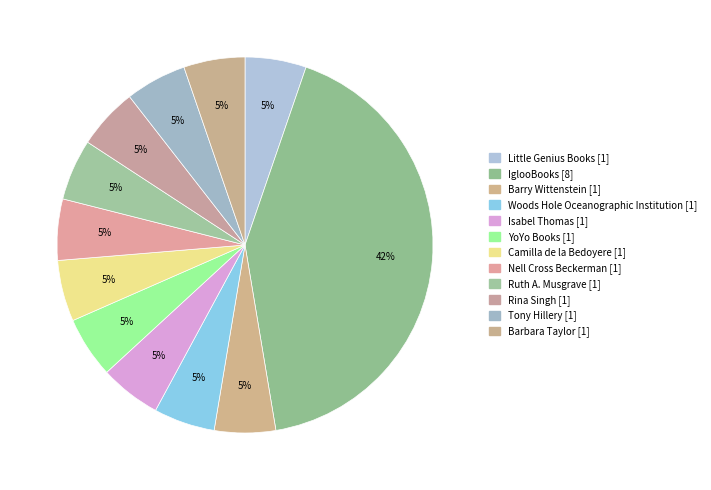

Combined, do Nell Cross Beckerman and IglooBooks account for over 50%?

No